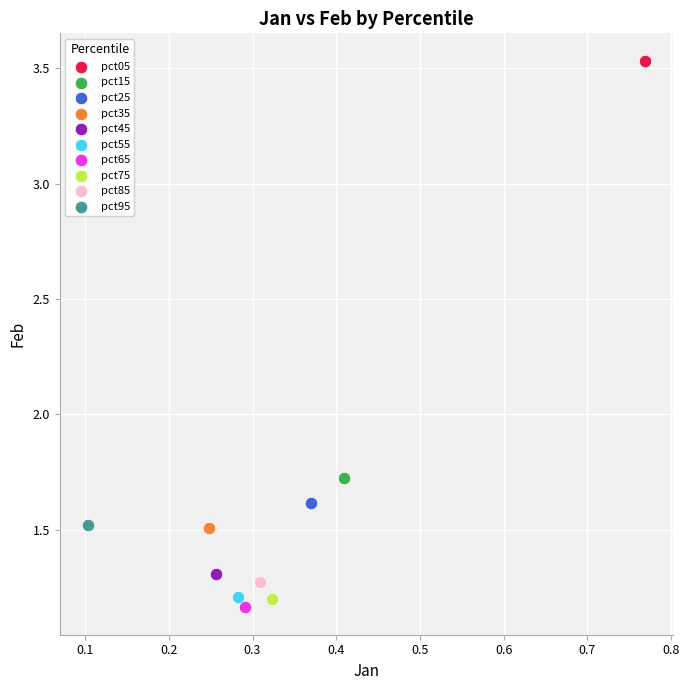

What are all the series names shown in the legend?

pct05, pct15, pct25, pct35, pct45, pct55, pct65, pct75, pct85, pct95